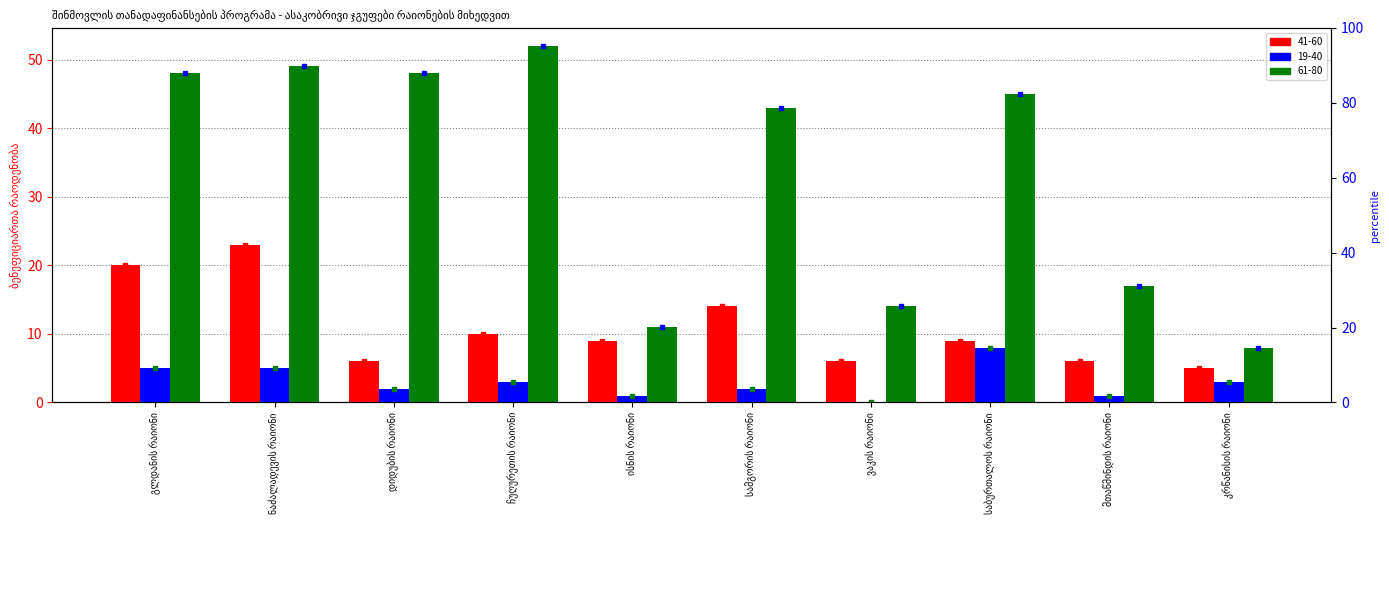

At which label is 19-40 closest to 4?

გლდანის რაიონი